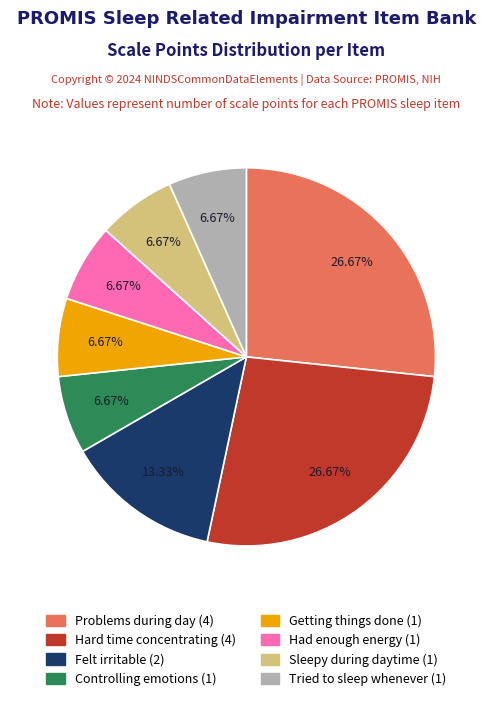

Does any single category account for the majority?

No